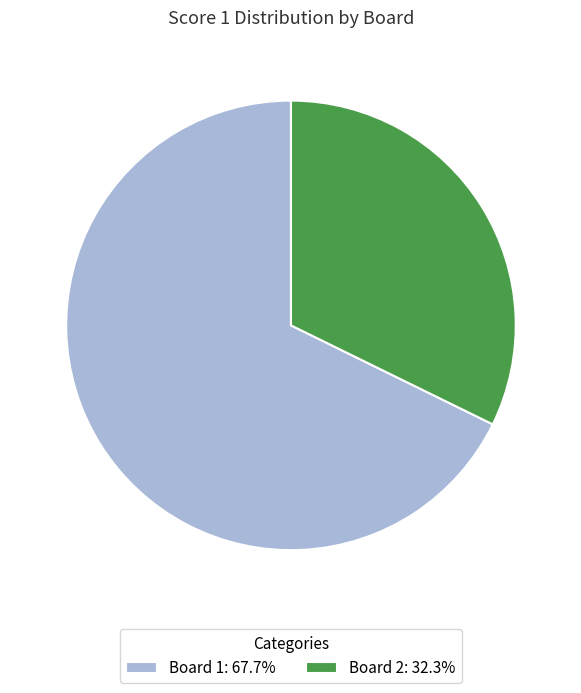

Count the number of slices in the pie.

2